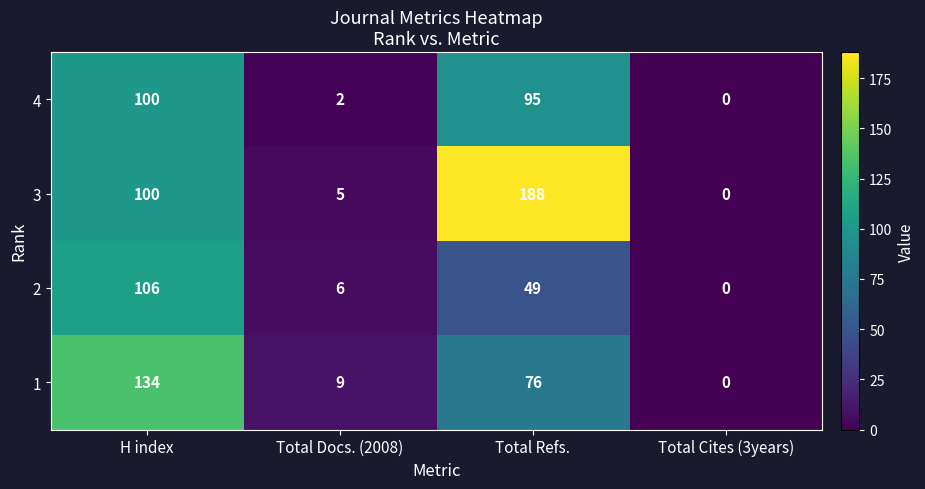

At which label is 4 closest to 50?

Total Refs.